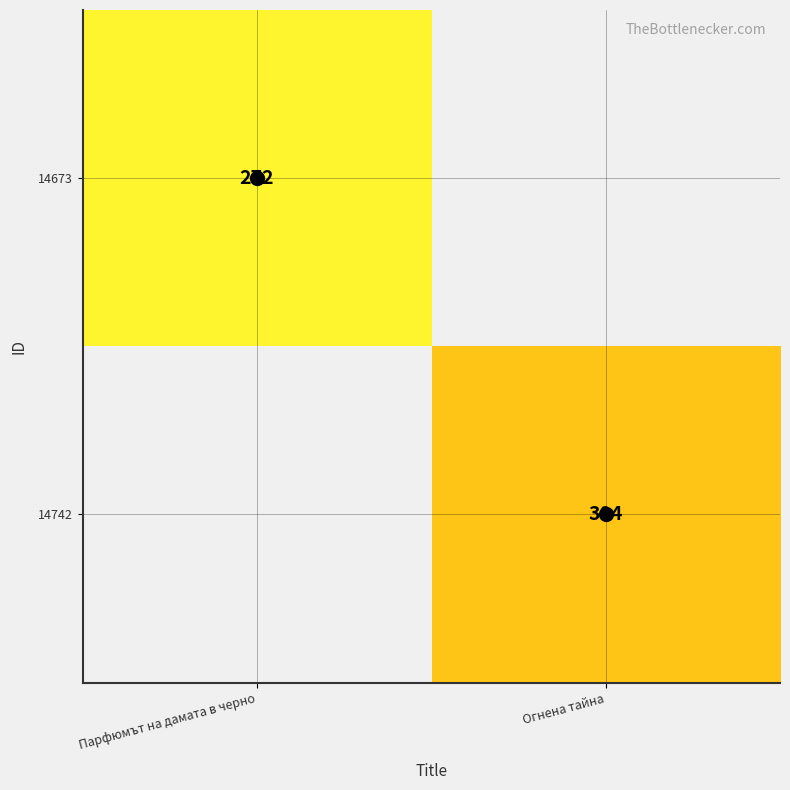

The 14742 series shows 208 at Парфюмът на дамата в черно. True or false?

False